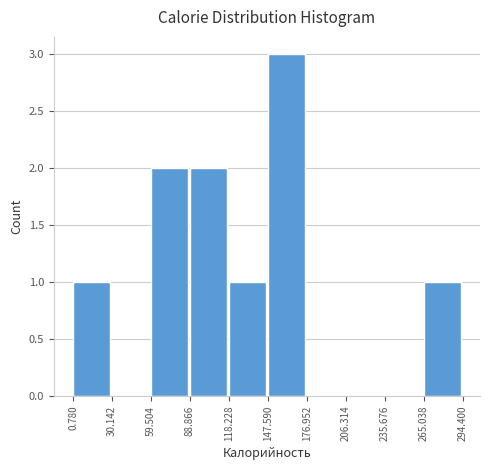

Reading left to right, transcribe this chart: for each bar, give the range it covers on the x-axis and its height. The values are not printed on the chart, so give them approximately, as read against the axis.

0.780 to 30.142: 1
30.142 to 59.504: 0
59.504 to 88.866: 2
88.866 to 118.228: 2
118.228 to 147.590: 1
147.590 to 176.952: 3
176.952 to 206.314: 0
206.314 to 235.676: 0
235.676 to 265.038: 0
265.038 to 294.400: 1